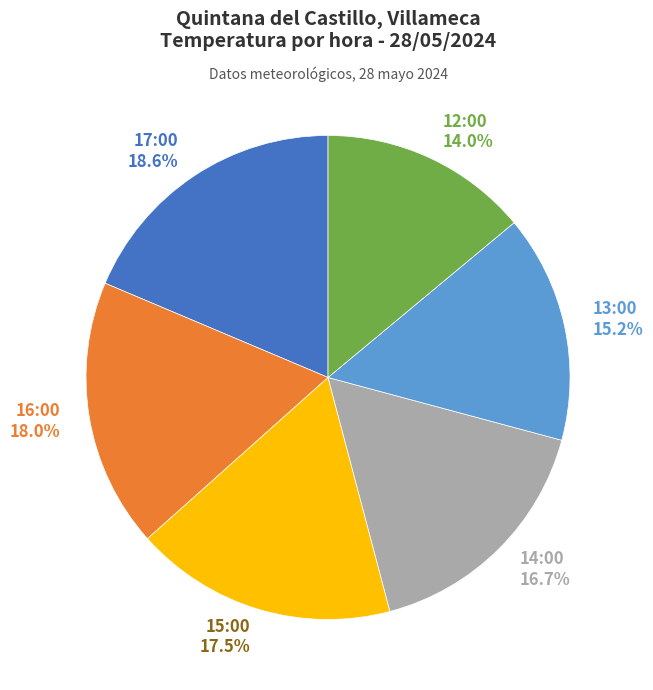

To the nearest percent, what is the difference between the 15:00 and 13:00 slice percentages?

2%